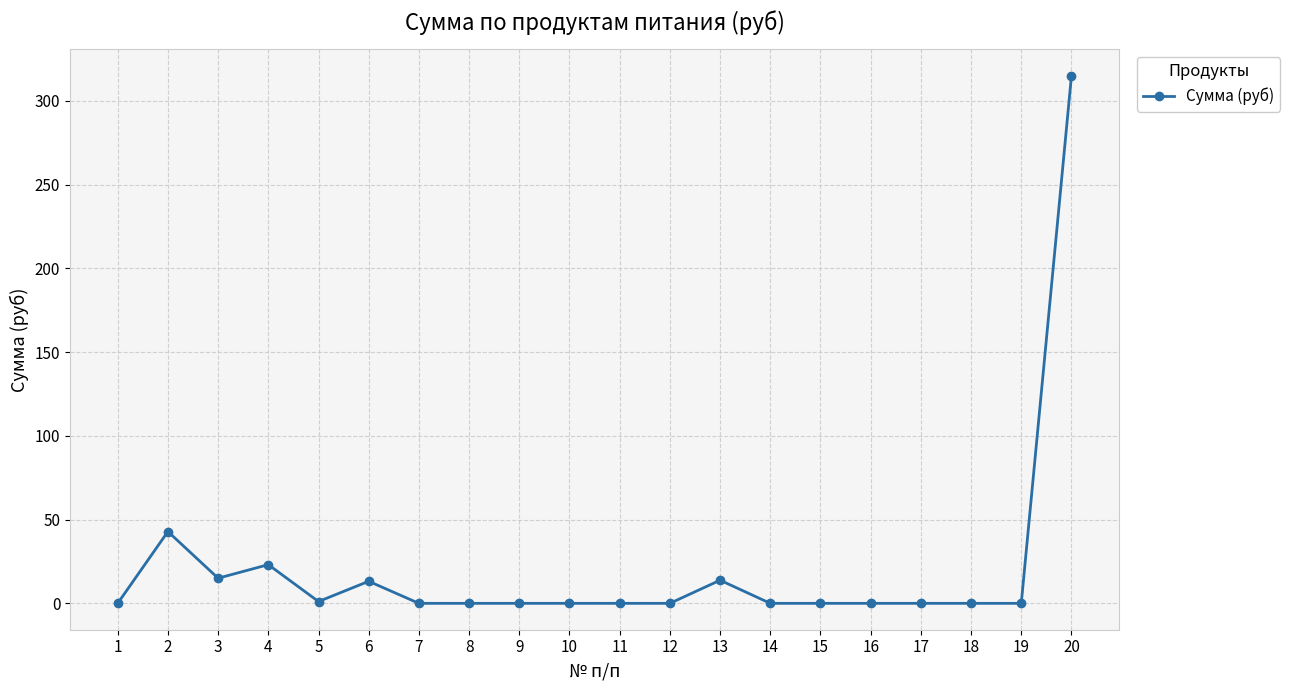

What is the greatest value displayed?

315.0